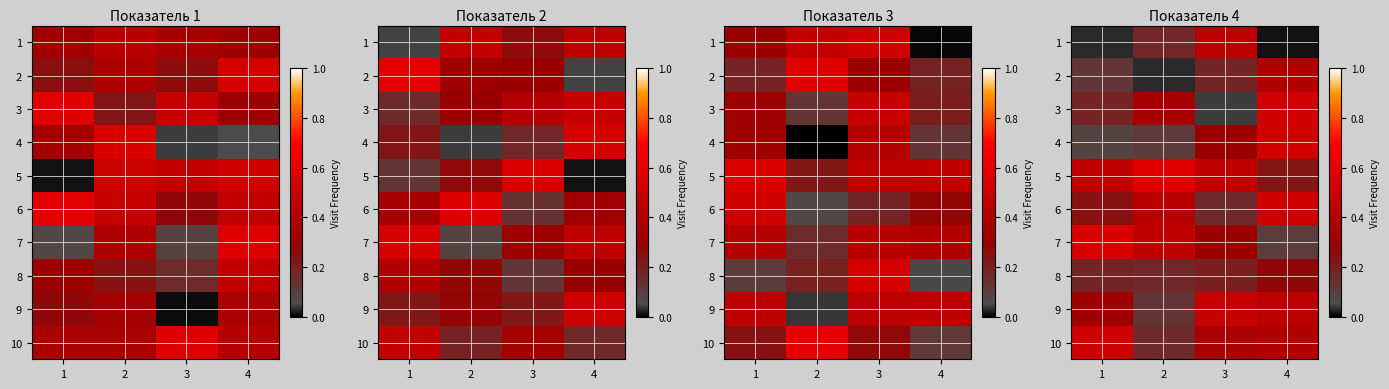

The value of 9 at 4 is 0.4. True or false?

True